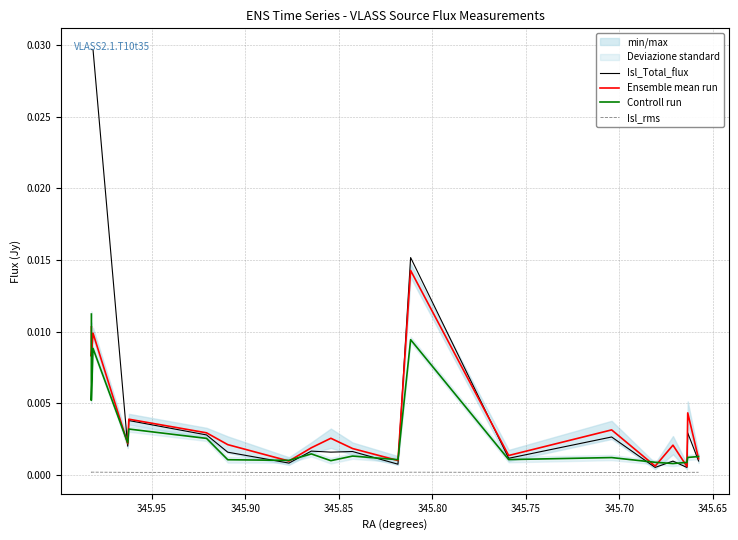

How many lines are shown in the chart?

4